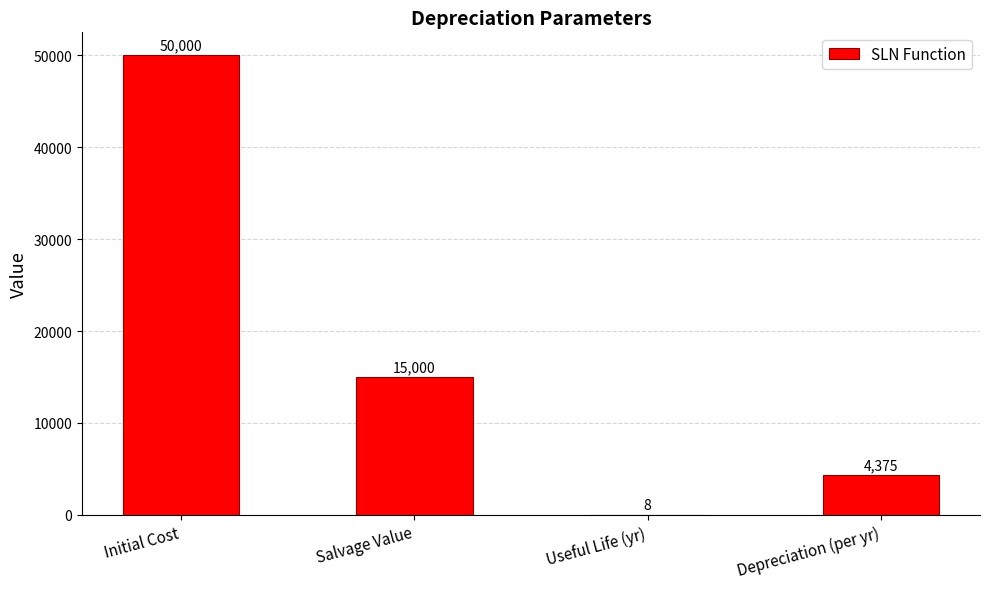

Are the bars horizontal?

No